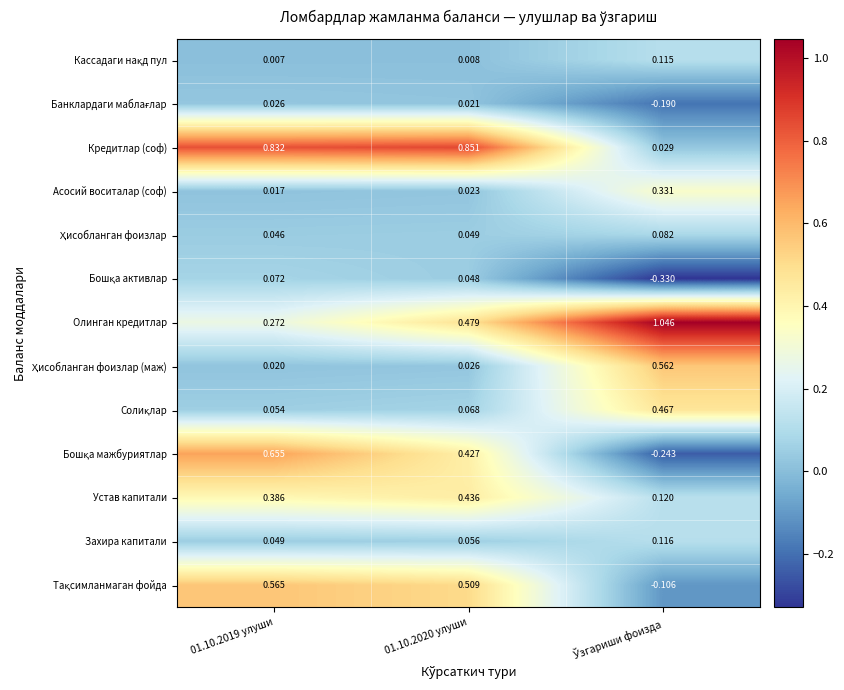

Is the value of Асосий воситалар (соф) at 01.10.2019 улуши greater than the value of Устав капитали at 01.10.2020 улуши?

No